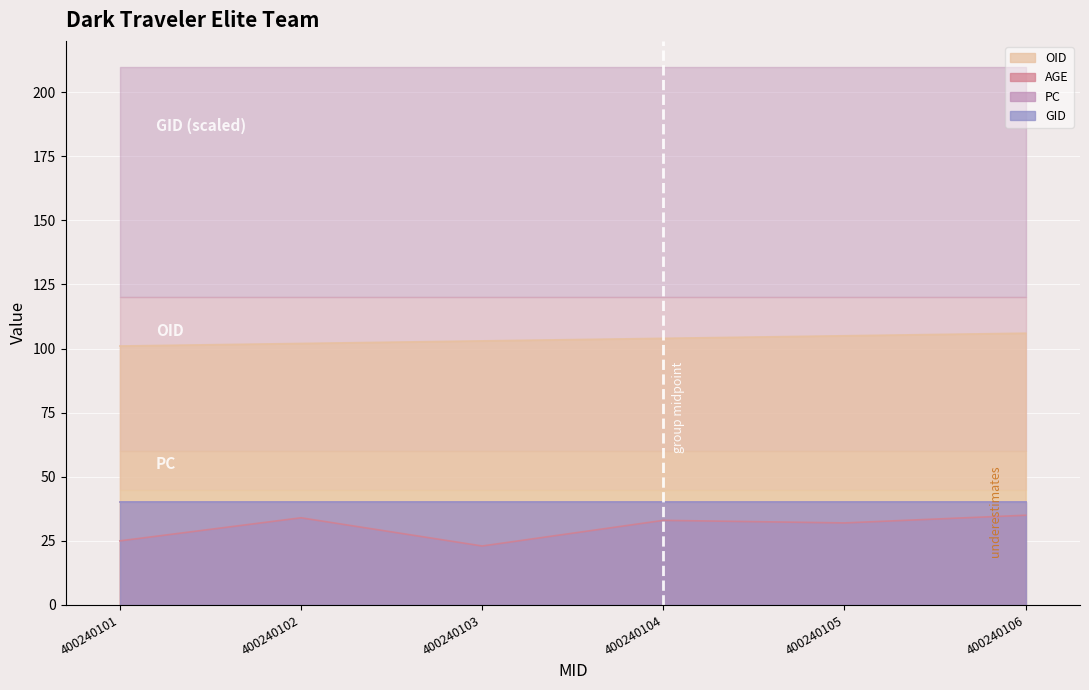

Reading right to left, what are all the values shown in this chart?

OID: 400240106=106	400240105=105	400240104=104	400240103=103	400240102=102	400240101=101
AGE: 400240106=35	400240105=32	400240104=33	400240103=23	400240102=34	400240101=25